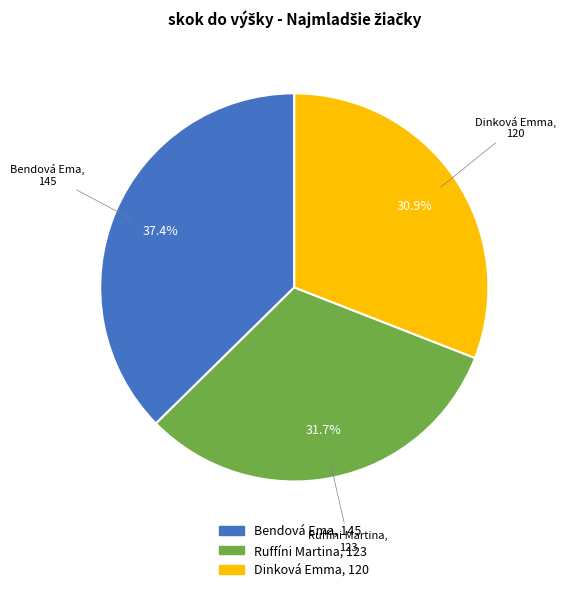

True or false: Bendová Ema accounts for 37% of the total.

True